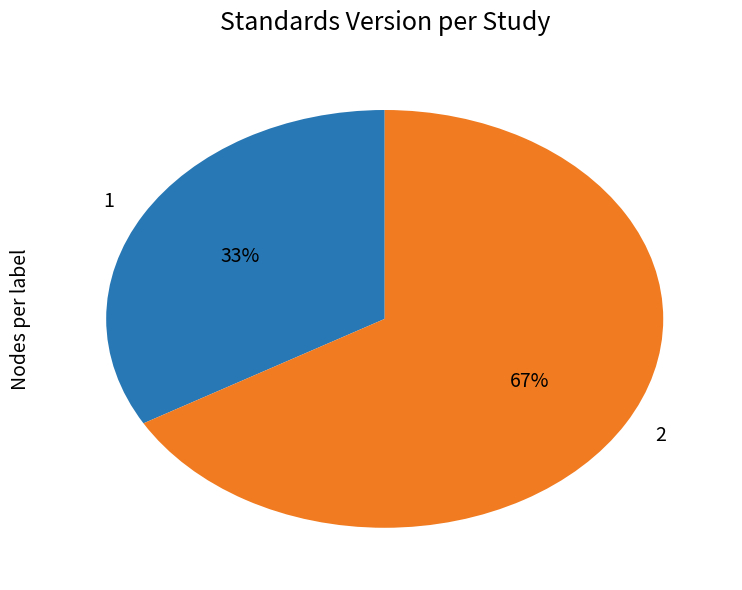

Is the sum of 1 and 2 greater than half?

Yes